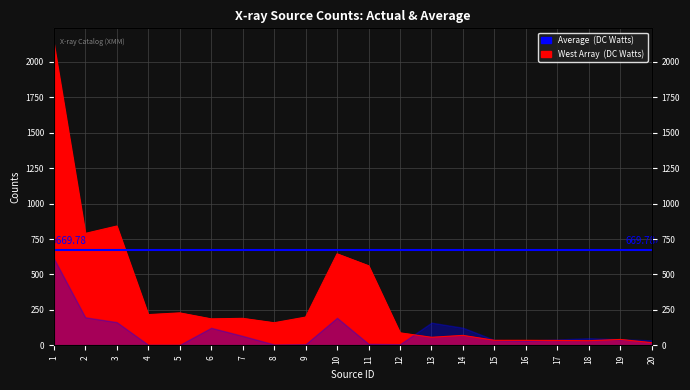

Where does the data first go above 186?

1